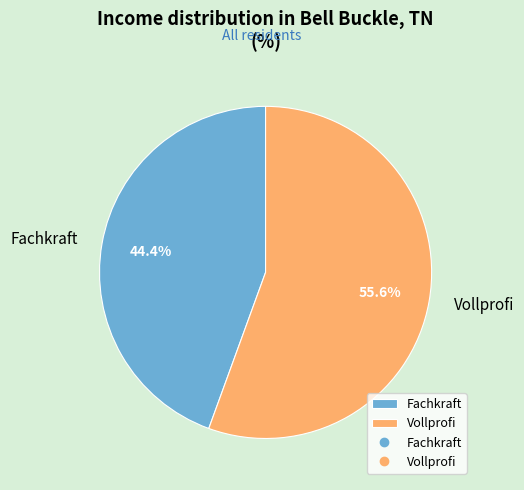

Do Fachkraft and Vollprofi together represent more than half of the pie?

Yes